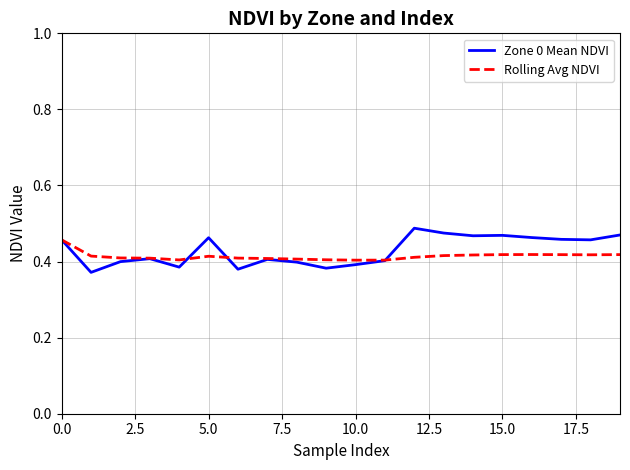

Which series ends up on top after the final intersection of Rolling Avg NDVI and Zone 0 Mean NDVI?

Zone 0 Mean NDVI